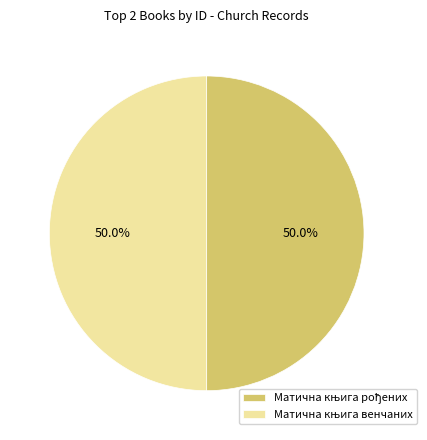

What is the total percentage of Матична књига венчаних and Матична књига рођених?

100.0%